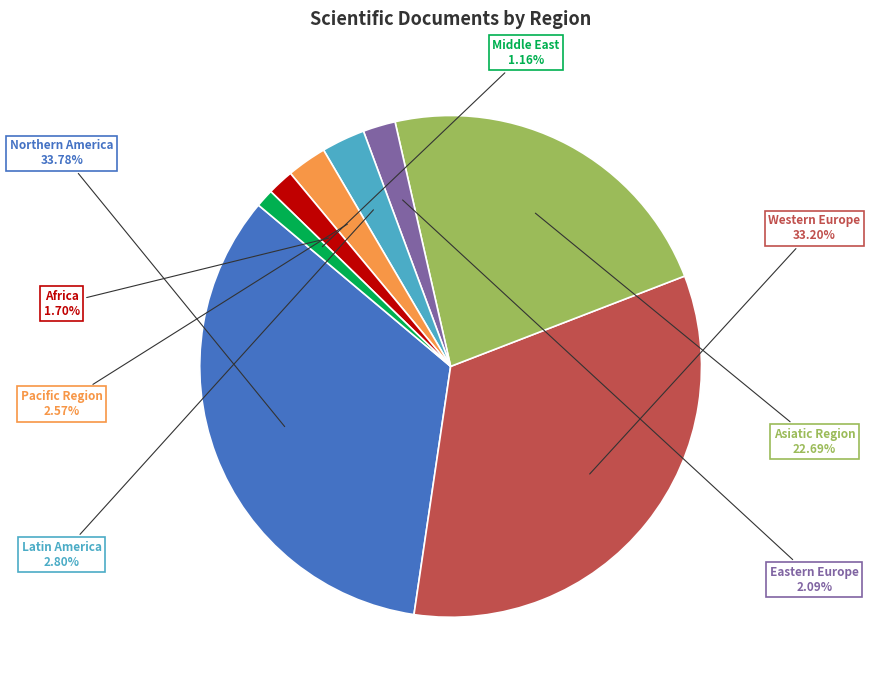

Approximately how many times larger is the value at Pacific Region compared to Africa?

1.5